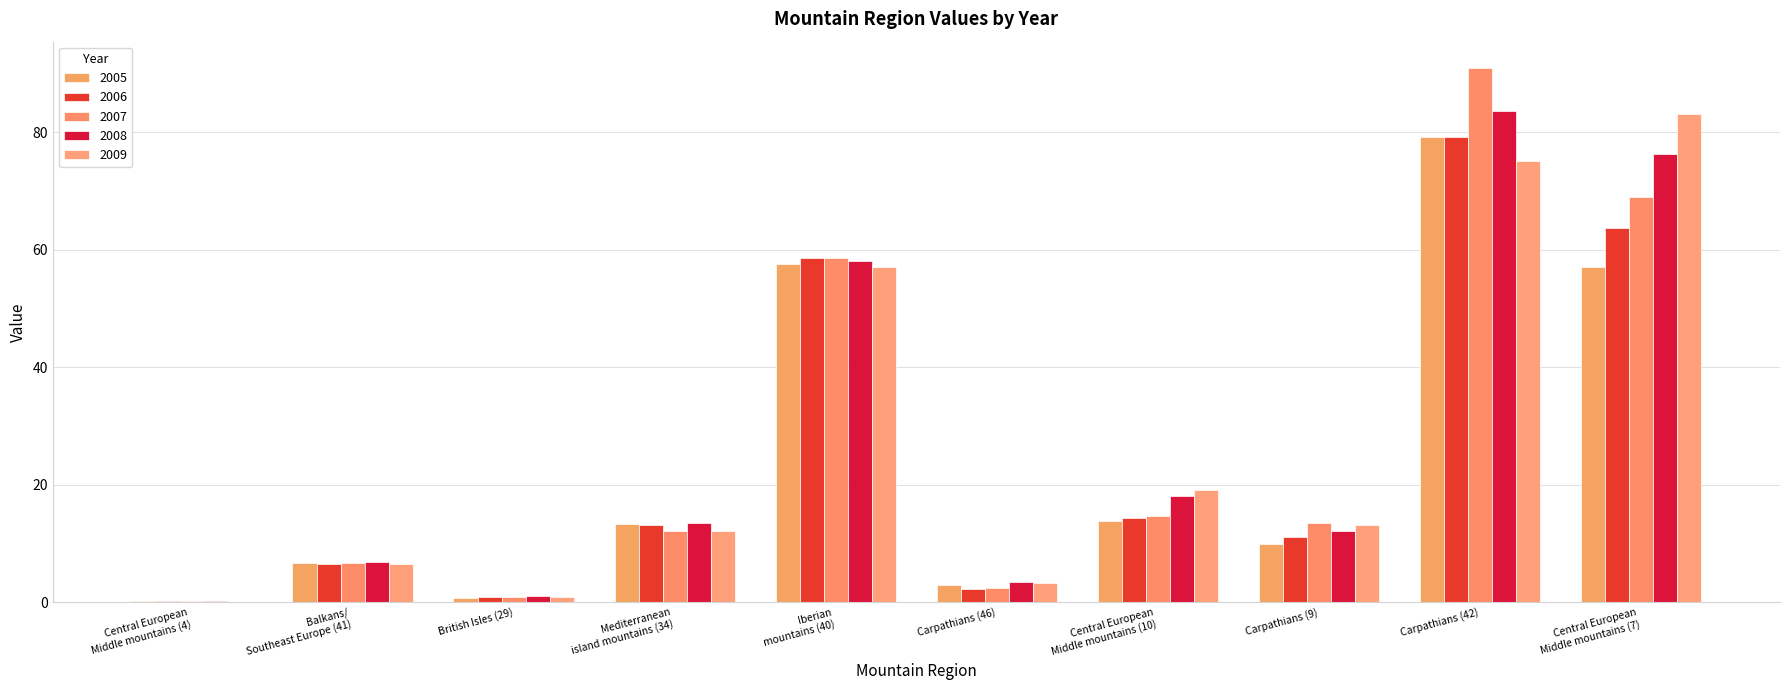

Which category has the highest value across all series?

Carpathians (42)